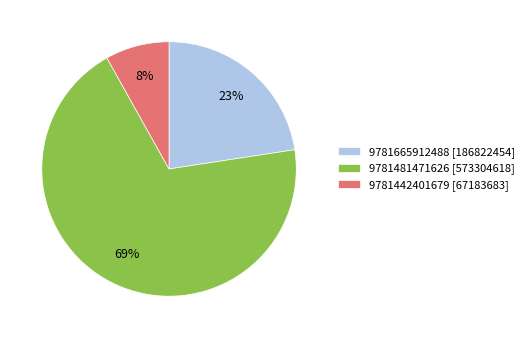

What is the smallest slice in the pie chart?

9781442401679